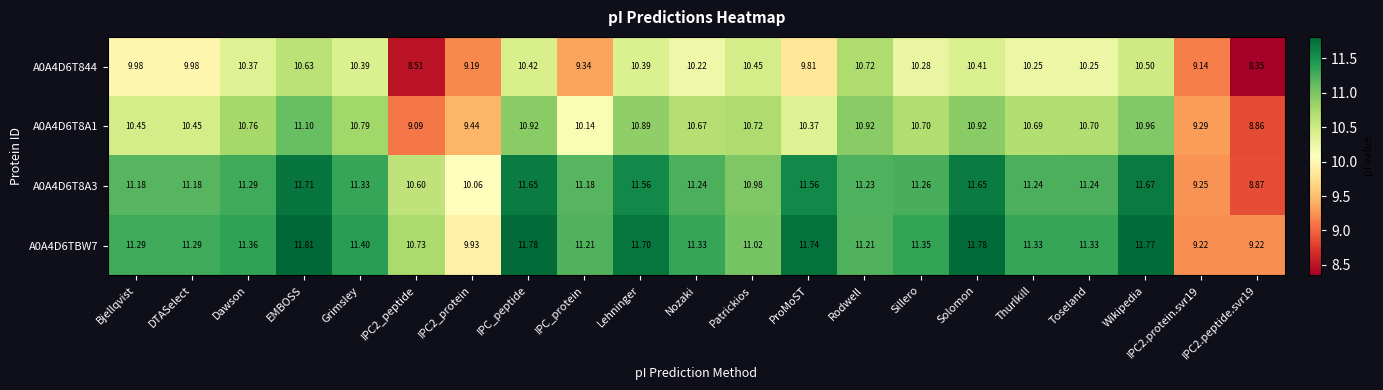

At which category is the sum across all series the highest?

EMBOSS